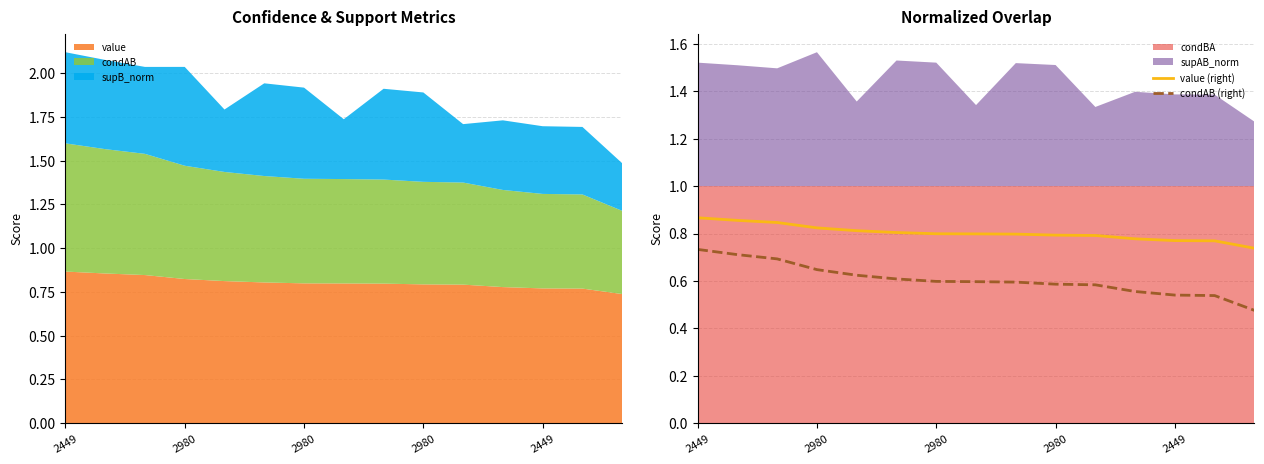

Which series has the widest spread of values?

condAB (right)